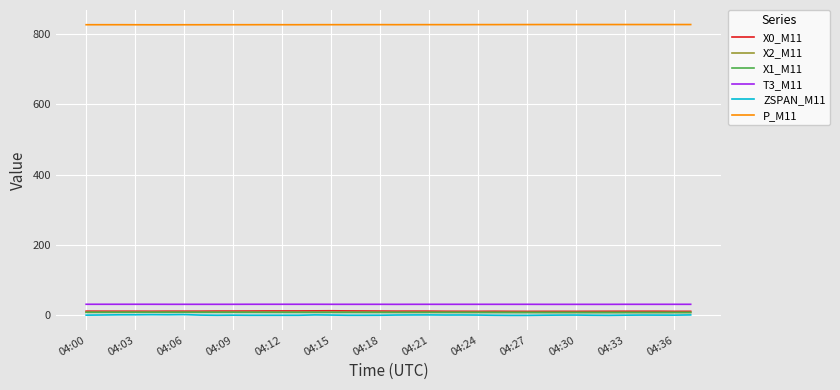

True or false: X0_M11 and T3_M11 intersect in this chart.

False